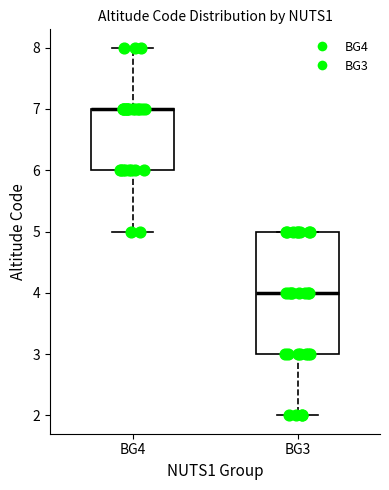

Comparing the boxes themselves (not the whiskers), which one is the tallest?

BG3